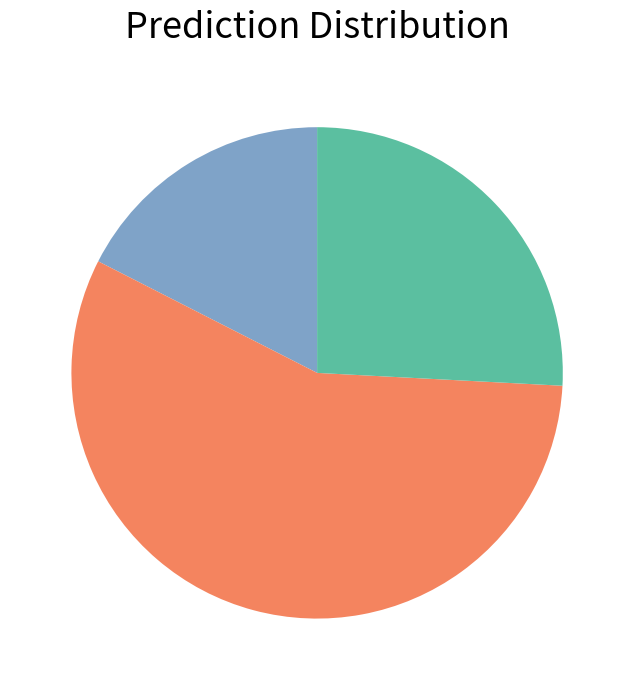

Does any single category account for the majority?

Yes